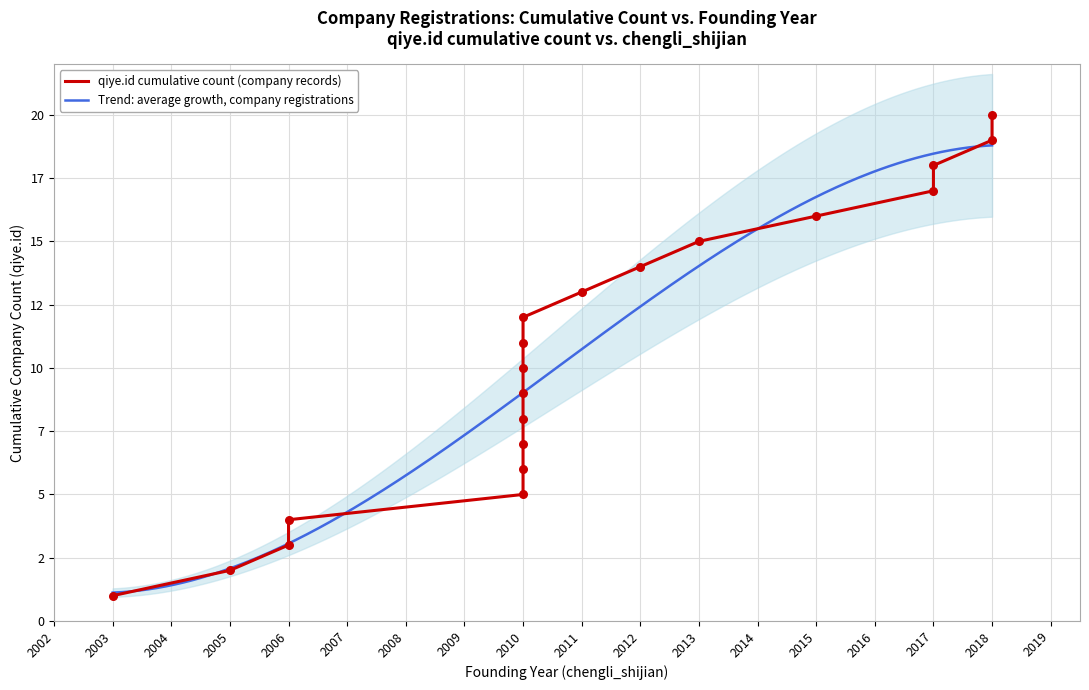

Between 2010 and 2006, which is larger?

2010